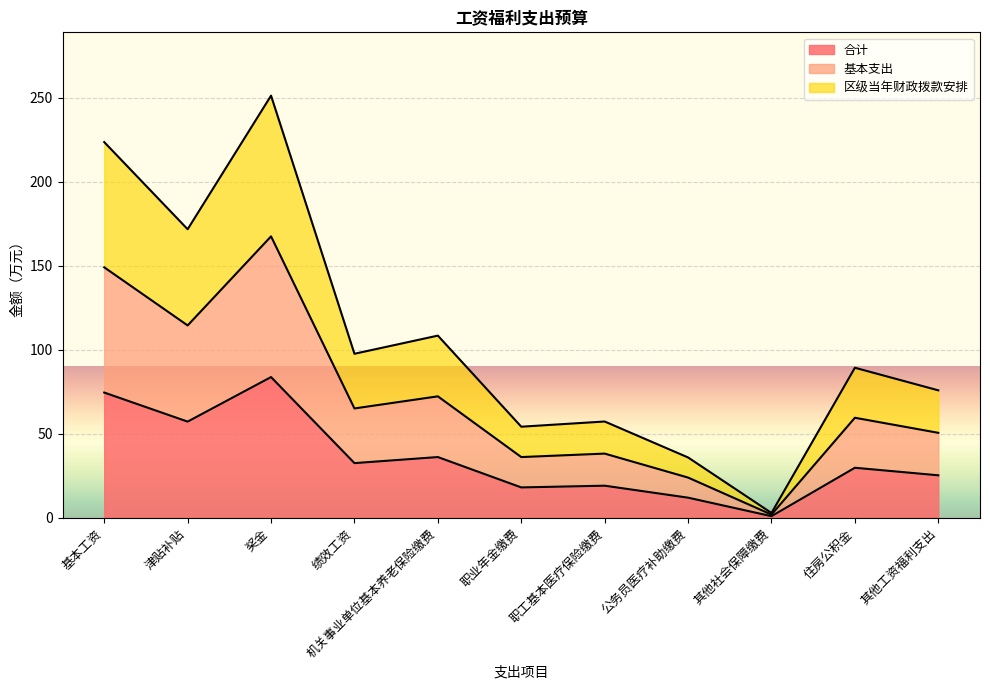

Does the chart display data point markers on the line(s)?

No